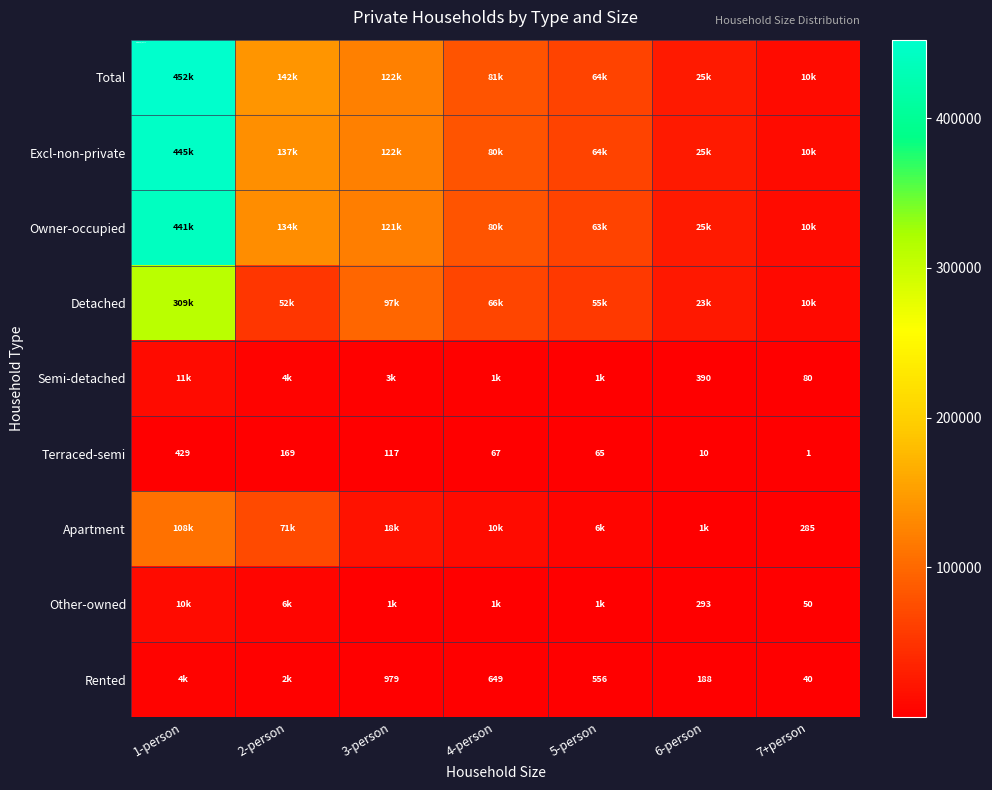

True or false: Total has a value of 7398 at 7+person.

False